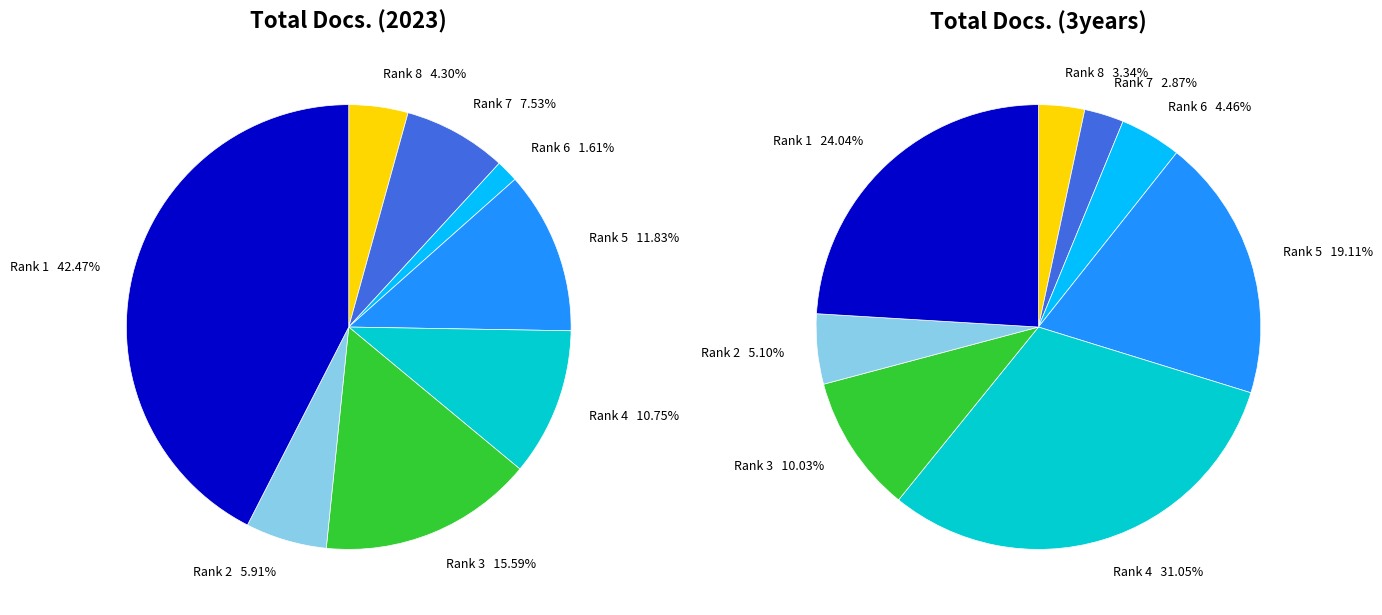

Which category has the smallest portion of the pie?

Rank 6